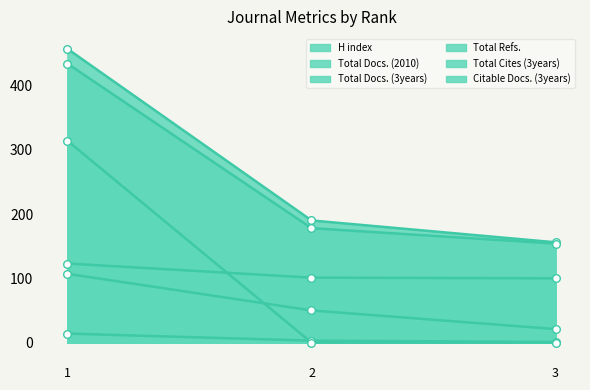

Which series has the widest spread of Y values?

Total Cites (3years)